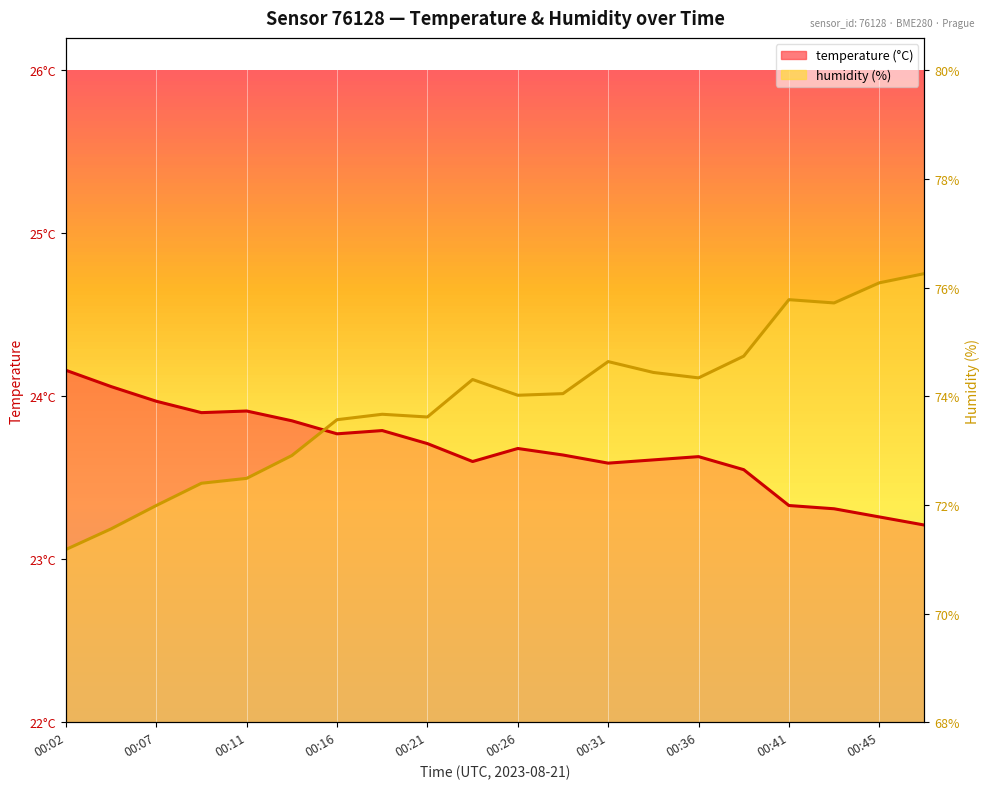

Rank the categories by humidity value from highest to lowest.

00:48, 00:45, 00:41, 00:43, 00:38, 00:31, 00:33, 00:36, 00:24, 00:28, 00:26, 00:19, 00:21, 00:16, 00:14, 00:11, 00:09, 00:07, 00:04, 00:02